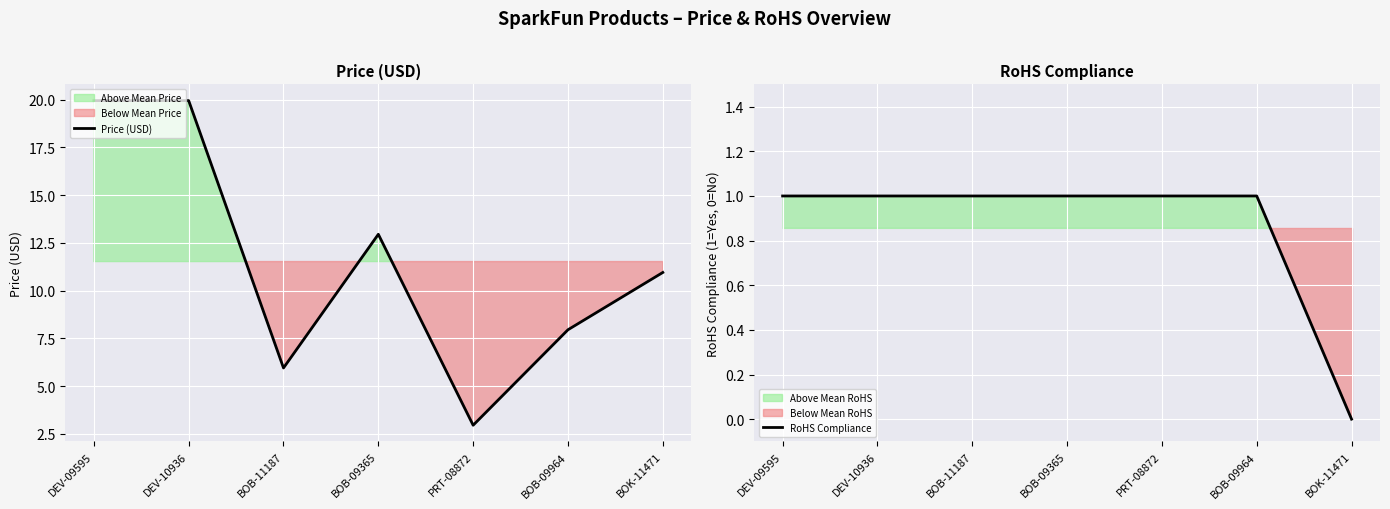

The RoHS Compliance series shows 1.6 at BOB-11187. True or false?

False